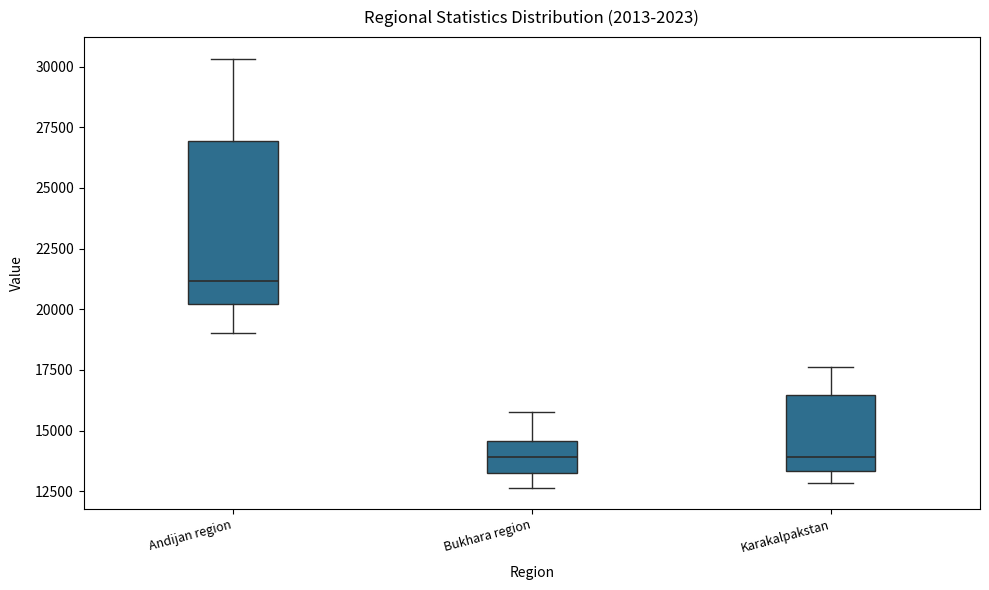

Comparing the boxes themselves (not the whiskers), which one is the tallest?

Andijan region